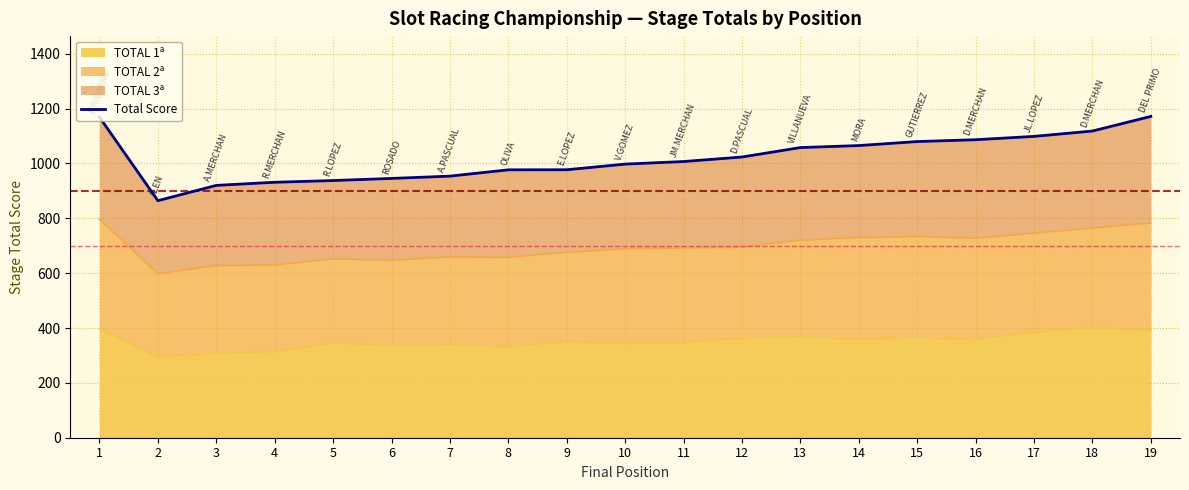

What is the change in value from 14 to 19?

+106.3